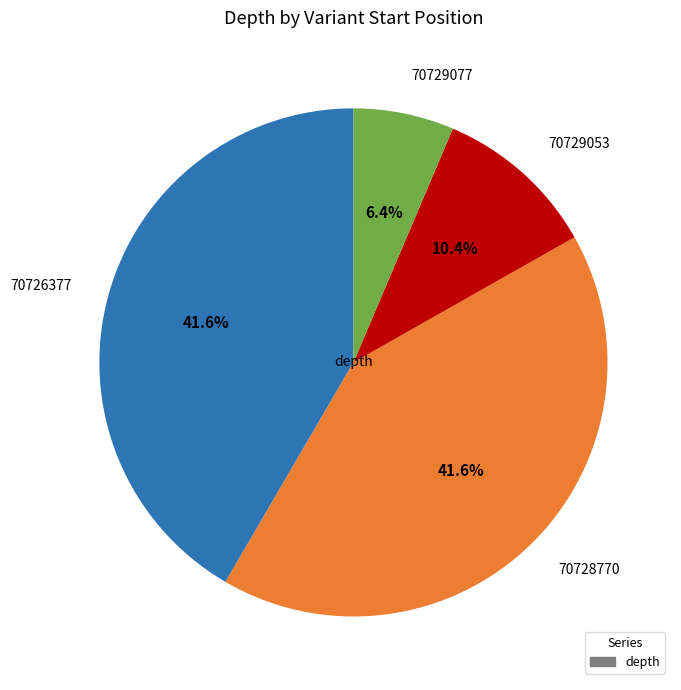

To the nearest percent, what is the difference between the 70729053 and 70729077 slice percentages?

4%